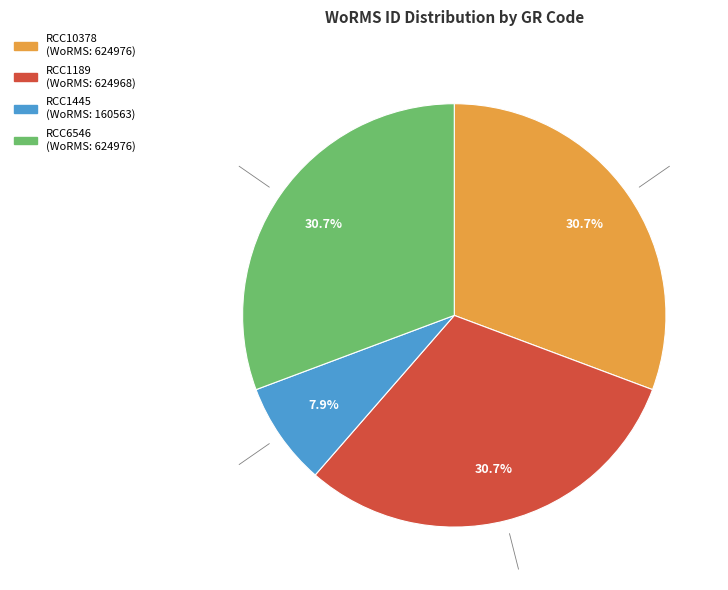

Does RCC1445 represent more than half of the total?

No